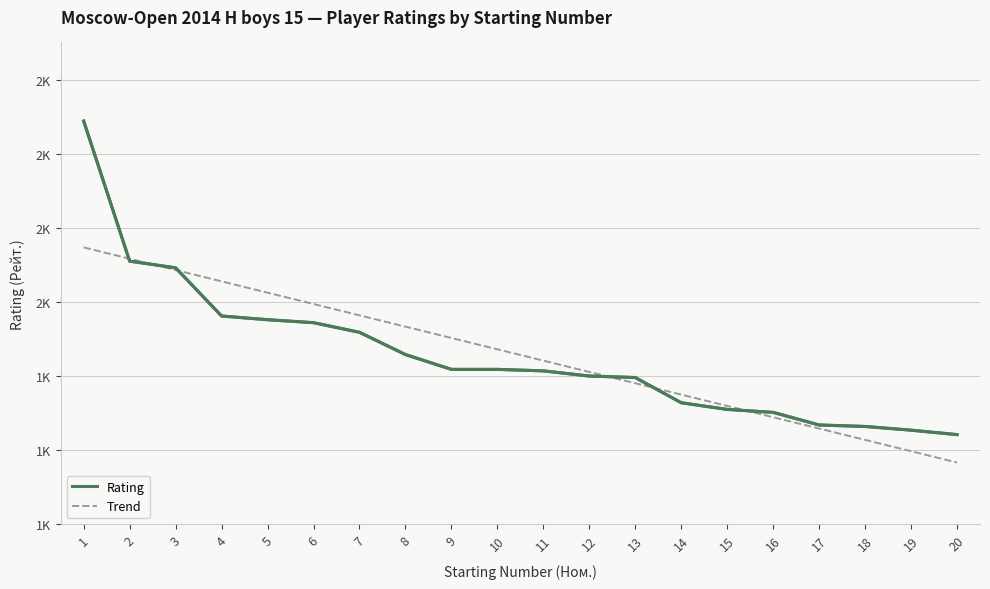

What is the greatest value displayed?

2244